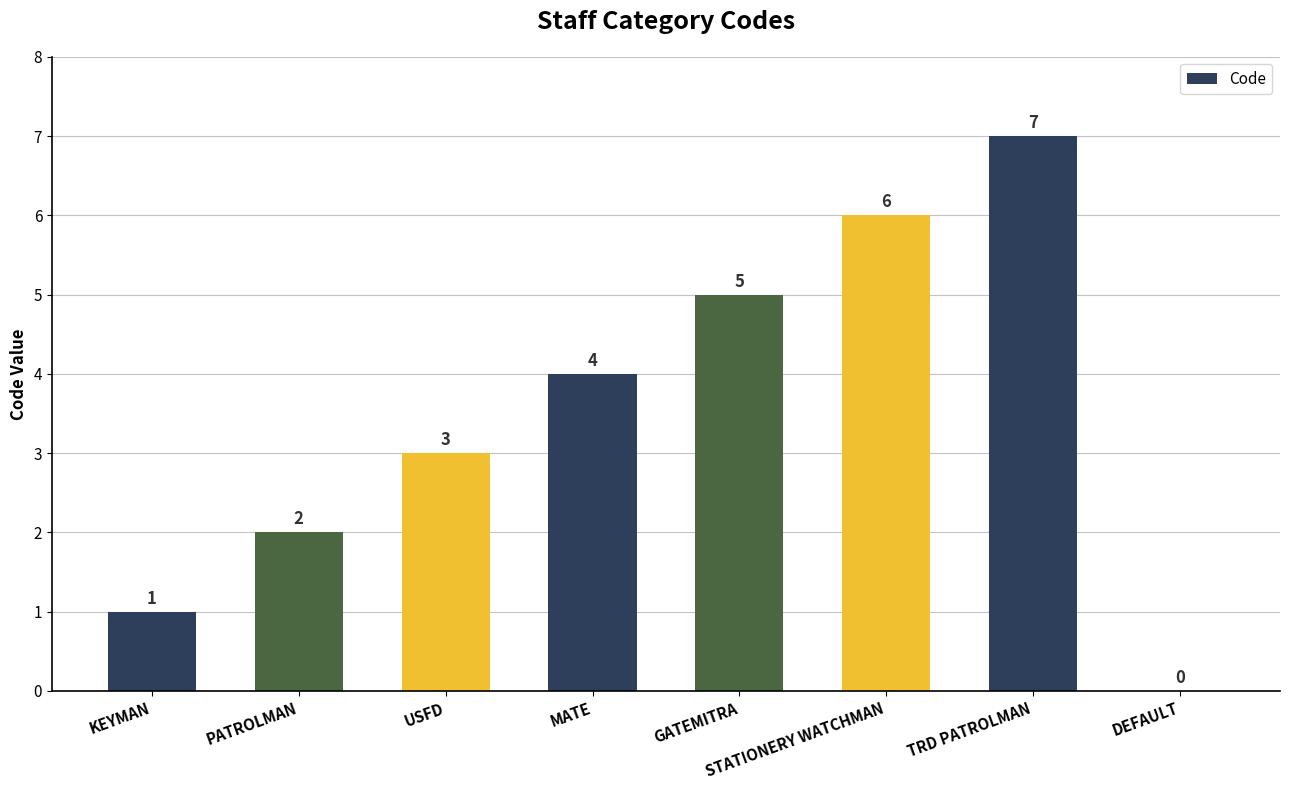

What is the sum of all values?

28